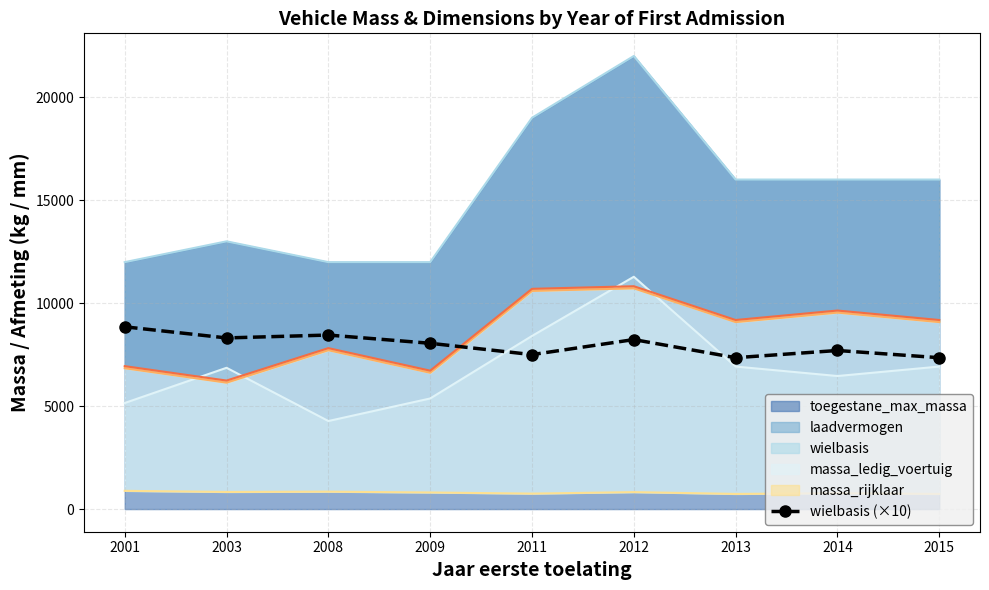

Is it true that the value at 2008 is 14407?

False